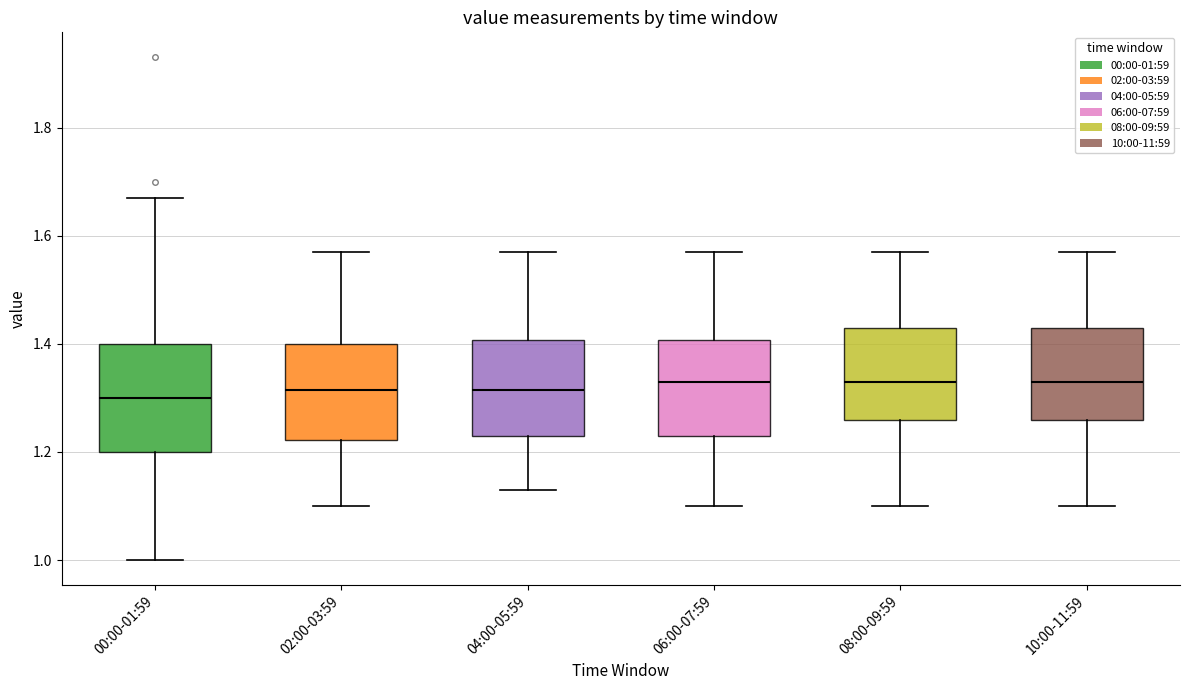

Comparing the boxes themselves (not the whiskers), which one is the tallest?

00:00-01:59